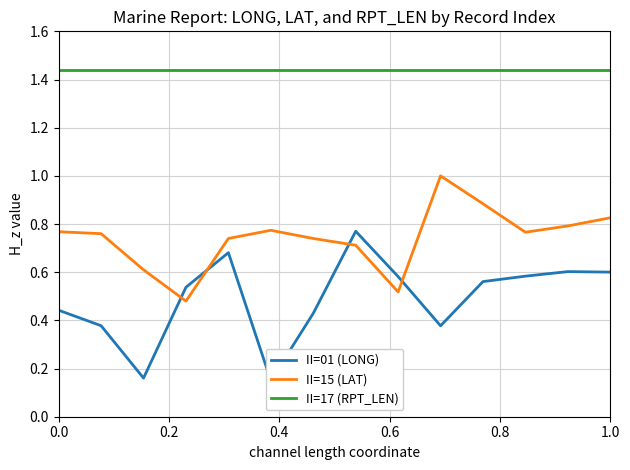

True or false: II=15 (LAT) and II=17 (RPT_LEN) intersect in this chart.

False